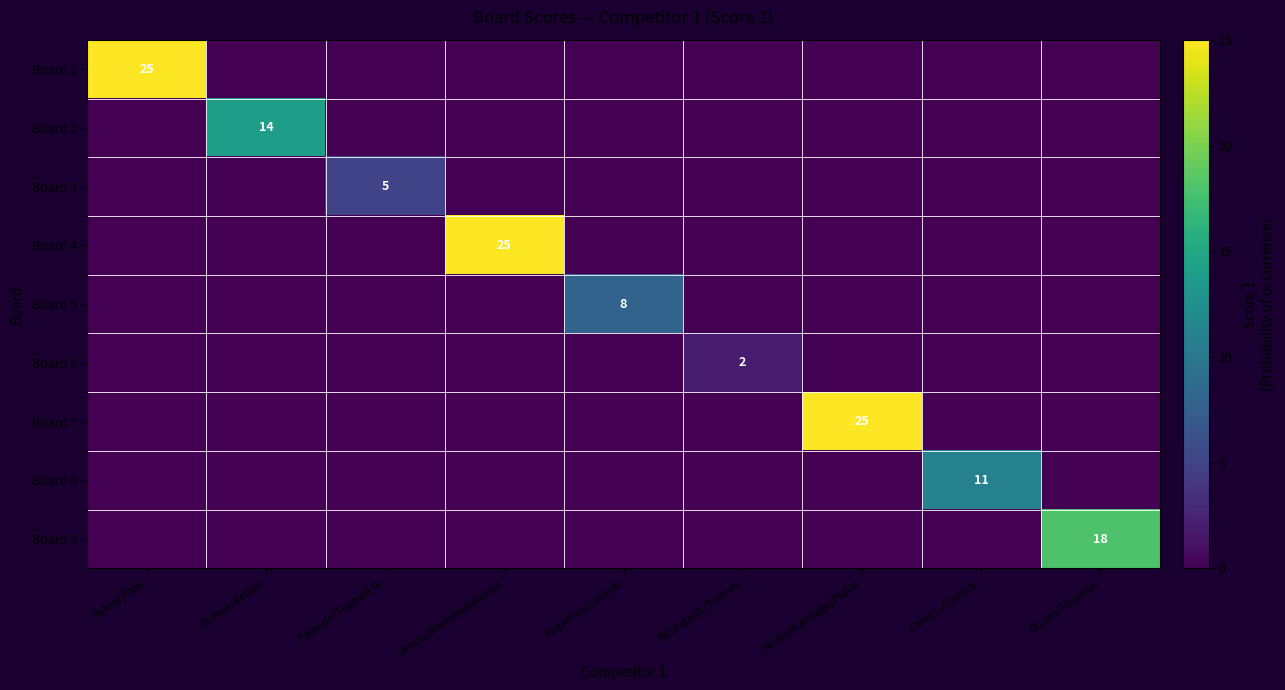

What is the greatest value displayed?

25